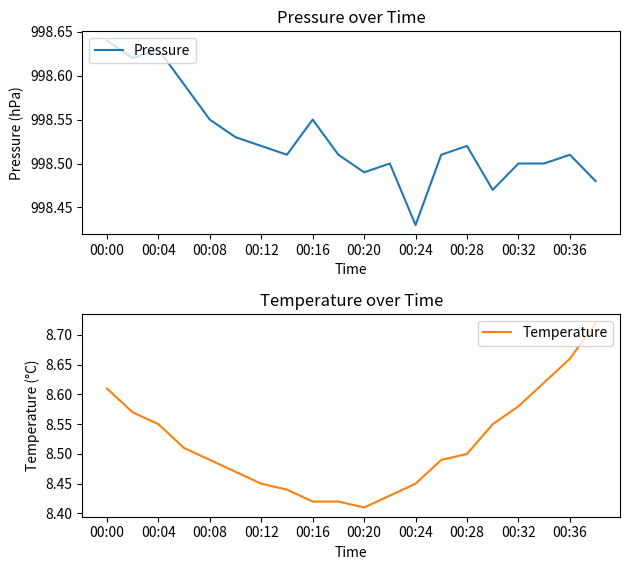

Which category has the highest value in the Pressure series?

00:00